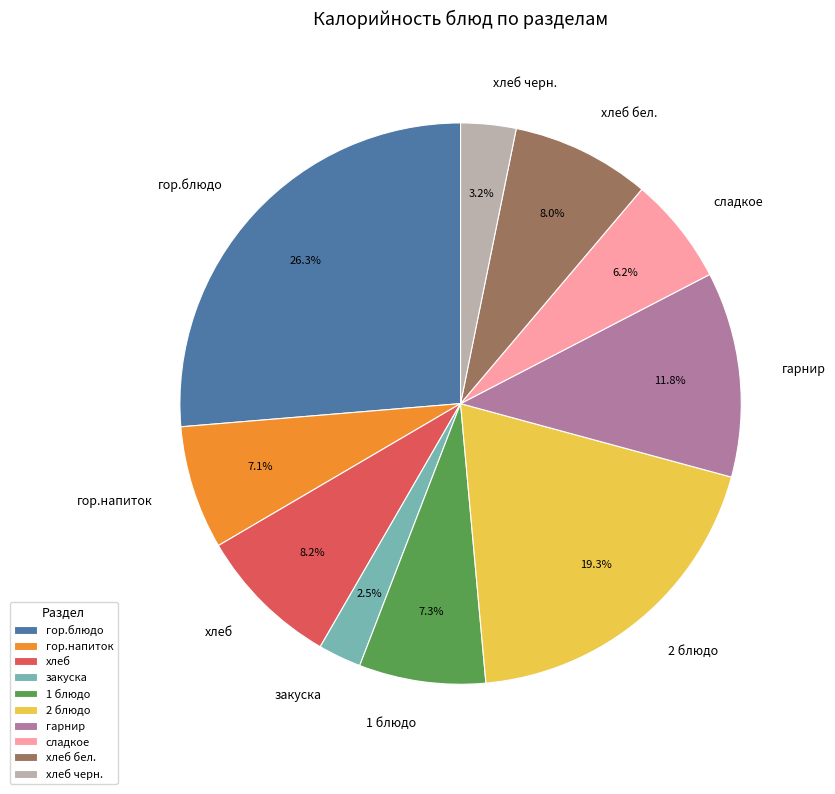

Is the sum of сладкое and гор.напиток greater than half?

No